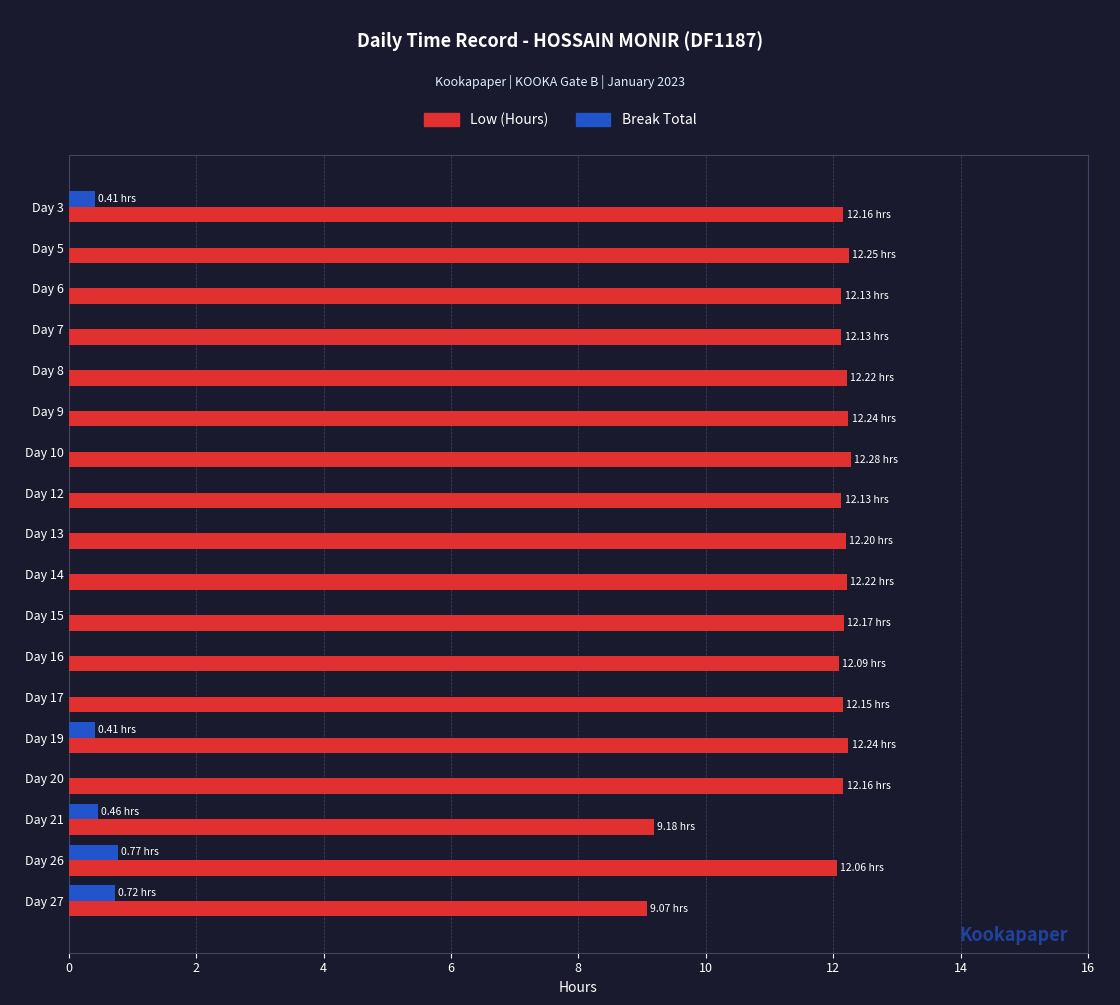

What is the total value across all series at Day 7?

12.1